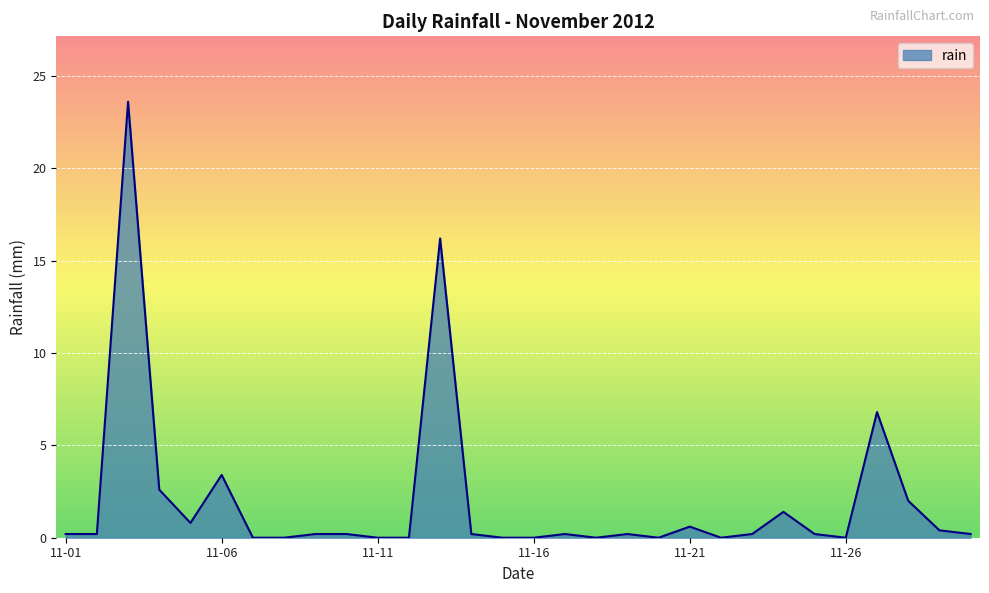

What is the maximum value shown in the chart?

23.6